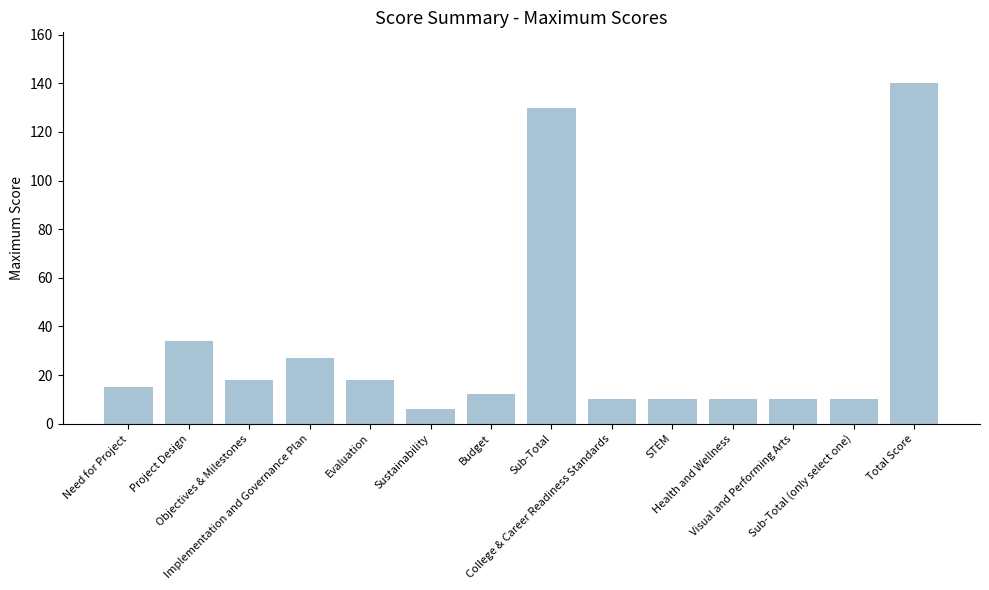

What is the maximum value shown in the chart?

140